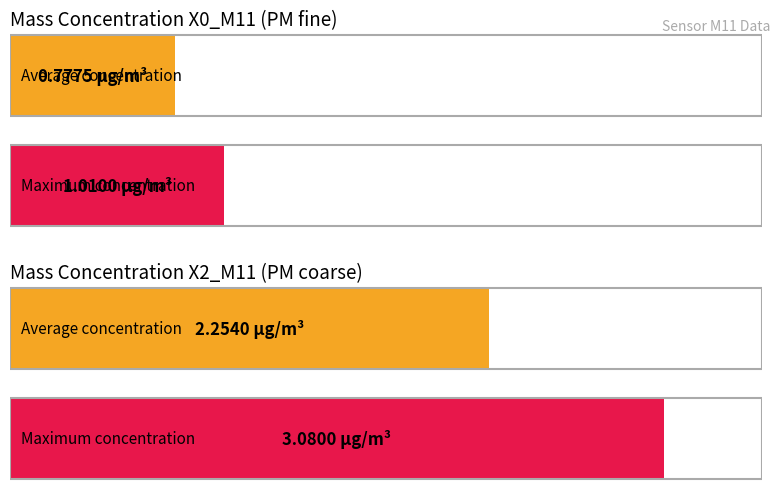

Which series has the widest spread of values?

X2_M11